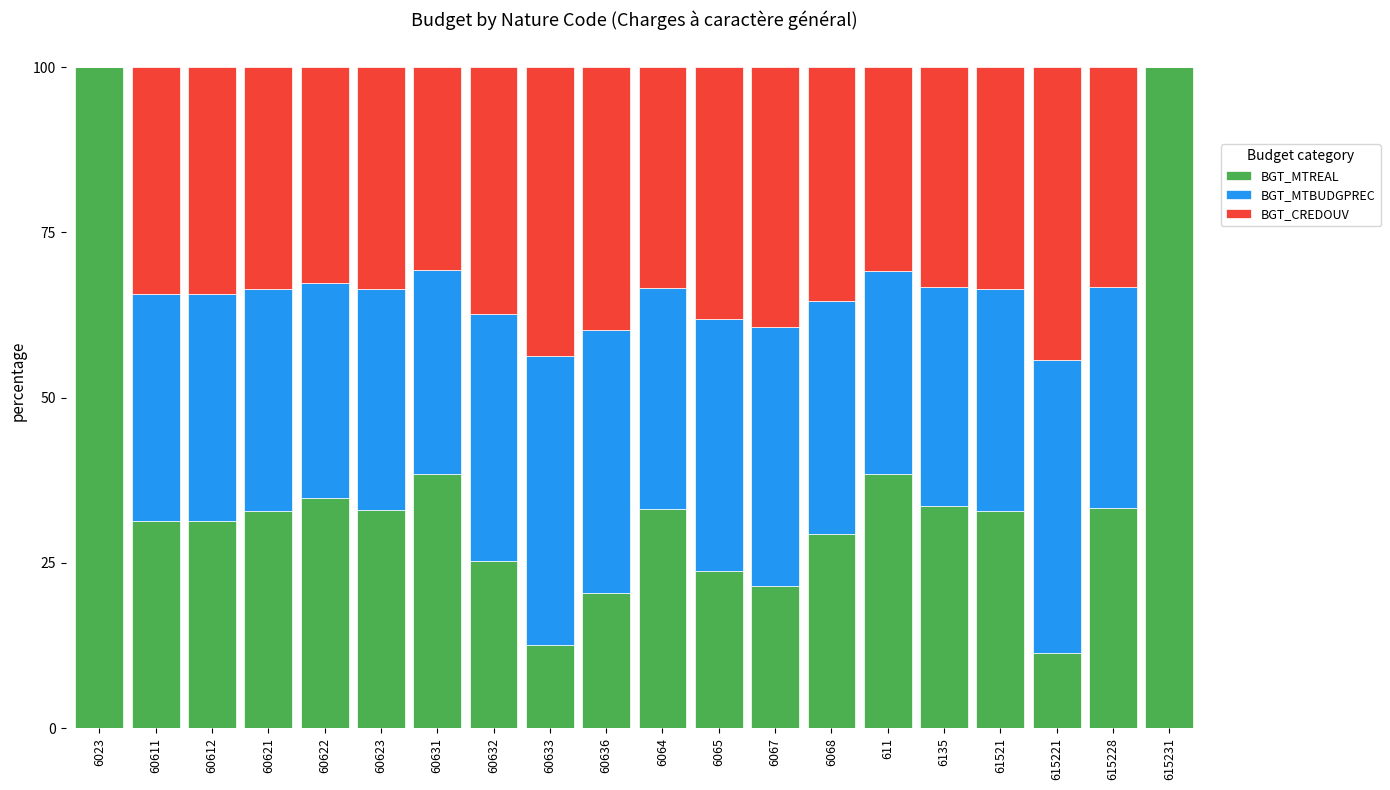

True or false: BGT_MTREAL has a value of 31.4 at 60612.

True